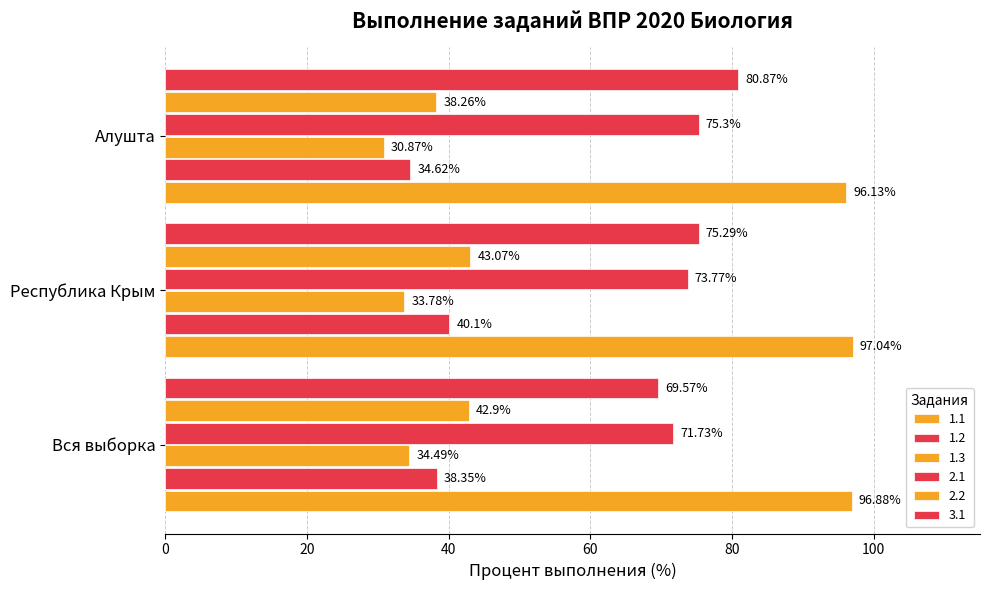

Count the number of categories in the chart.

3